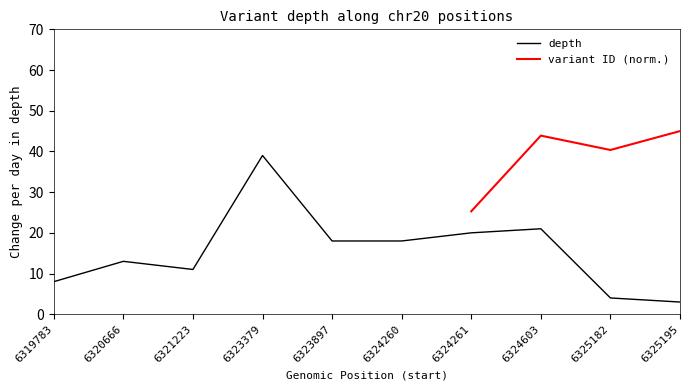

Which category has the highest value across all series?

6323379